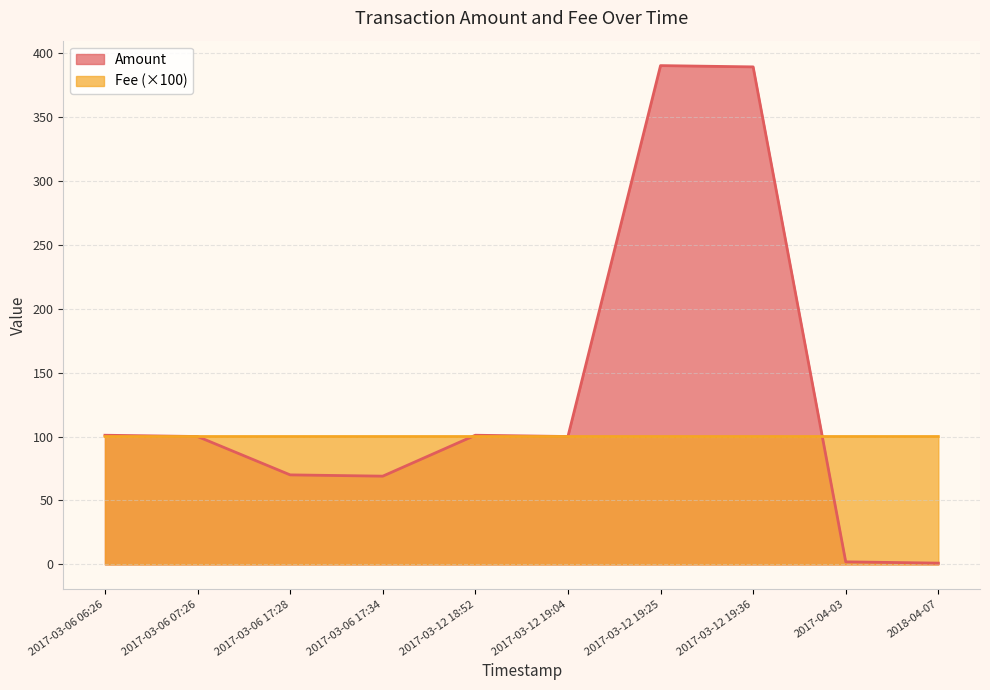

How many lines are shown in the chart?

2